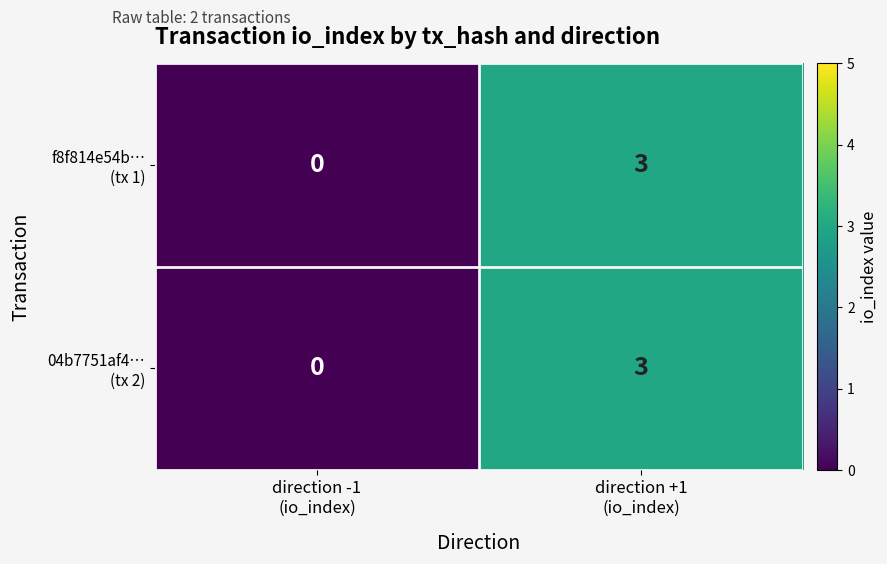

What is the maximum value shown in the chart?

3